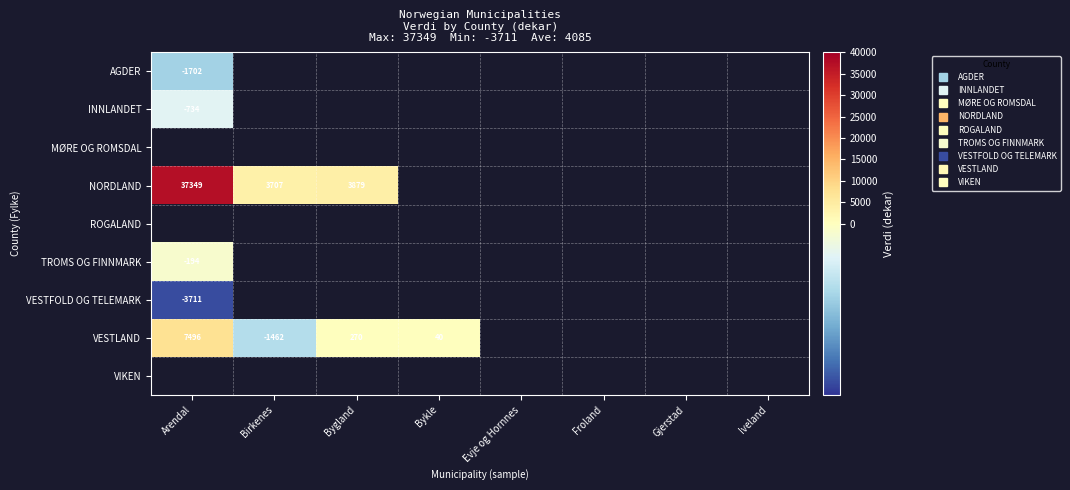

Which series has the largest range (max minus min)?

NORDLAND